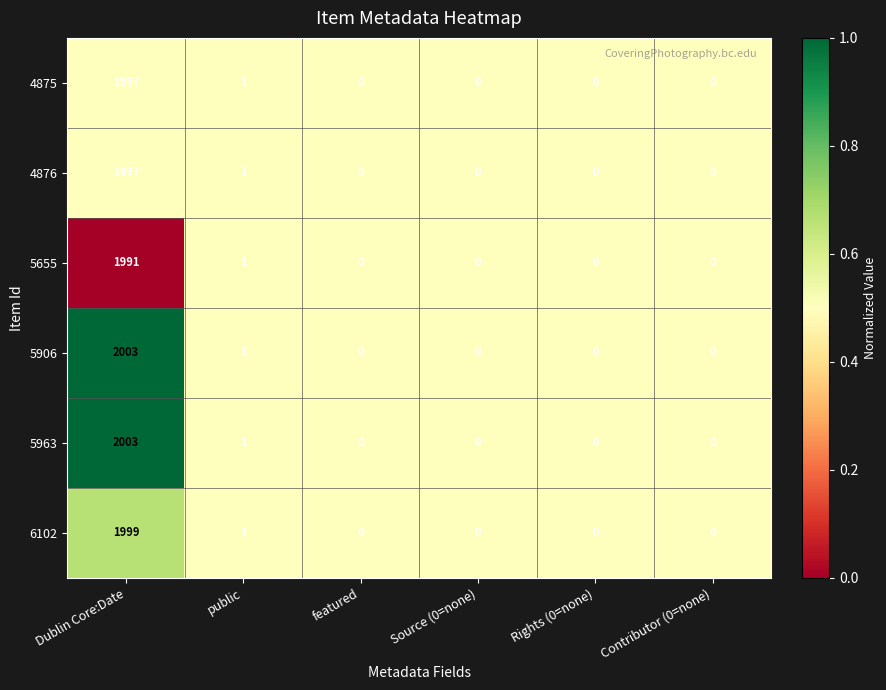

What is the average value of the 4876 series?

333